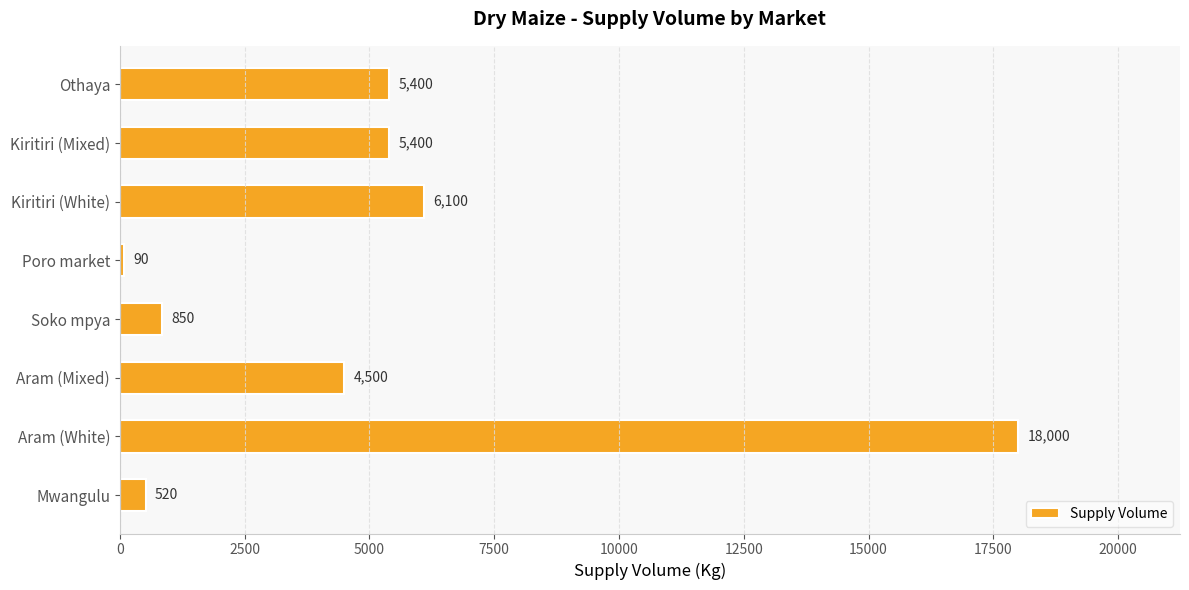

Is it true that the value at Soko mpya is 850?

True